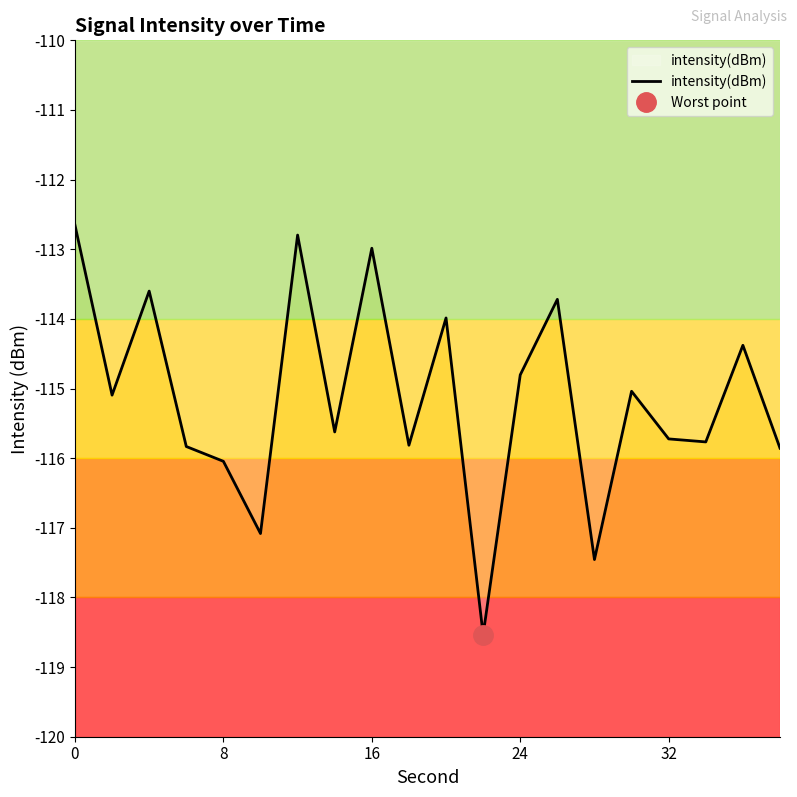

Is it true that intensity(dBm) equals -188.0 at 32?

False